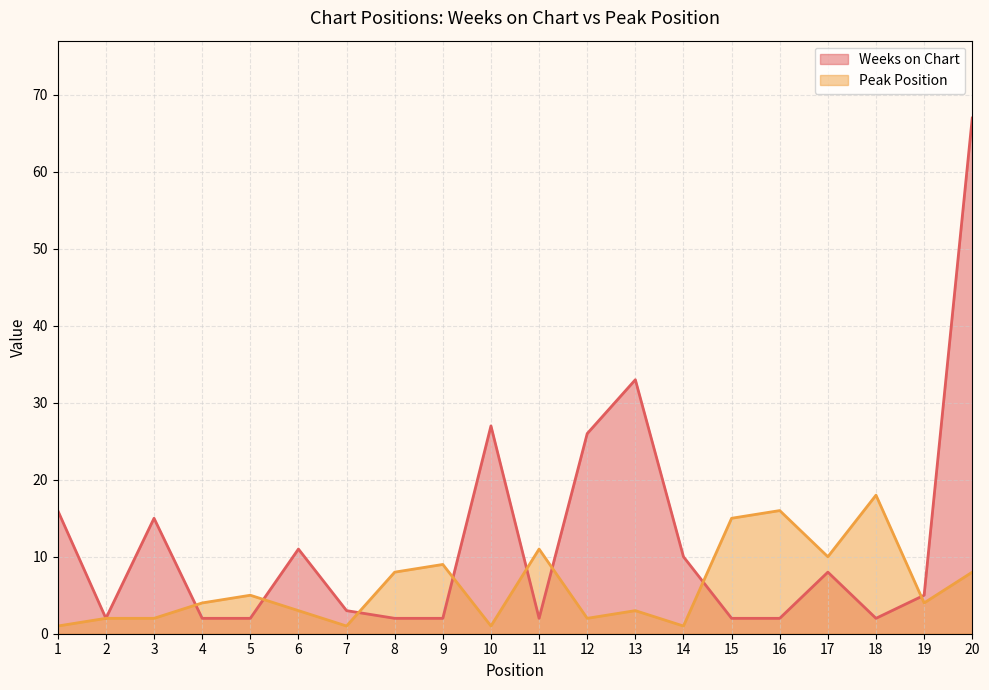

Where is the first local maximum for Peak Position?

5